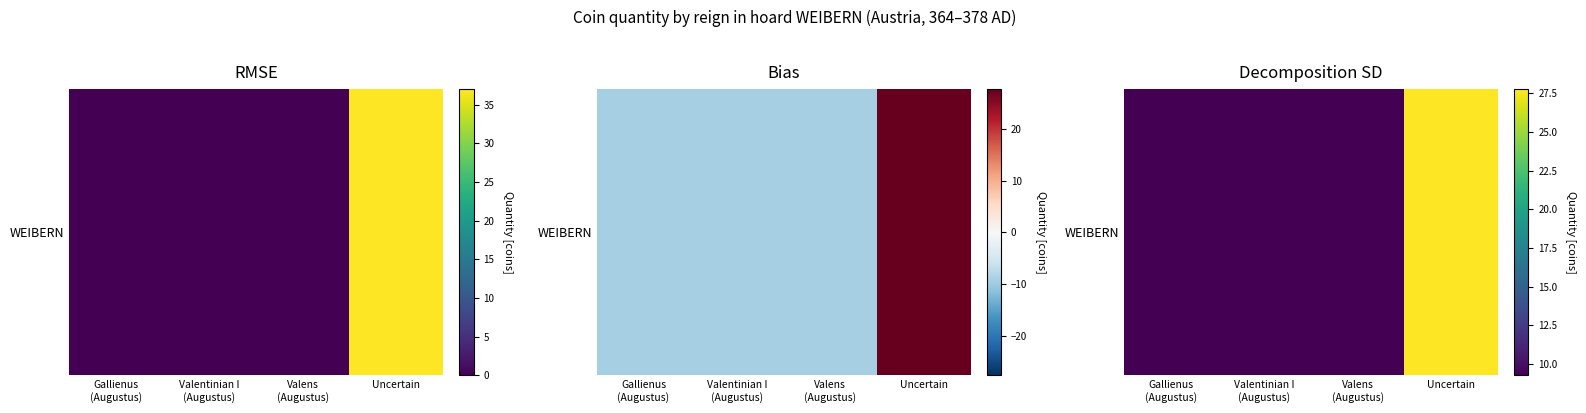

Reading right to left, what are all the values shown in this chart?

27.8	9.2	9.2	9.2